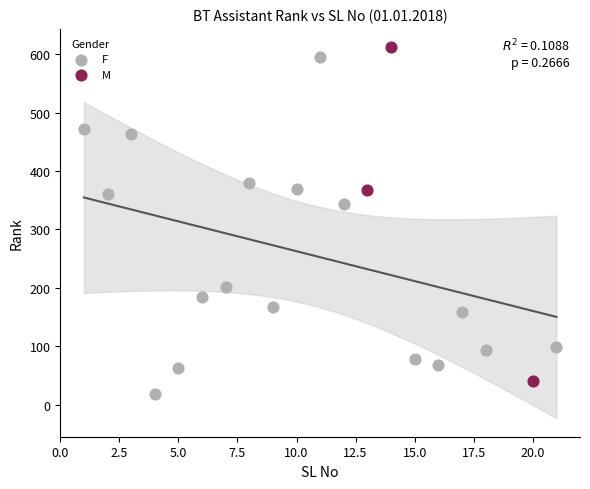

What are all the series names shown in the legend?

F, M